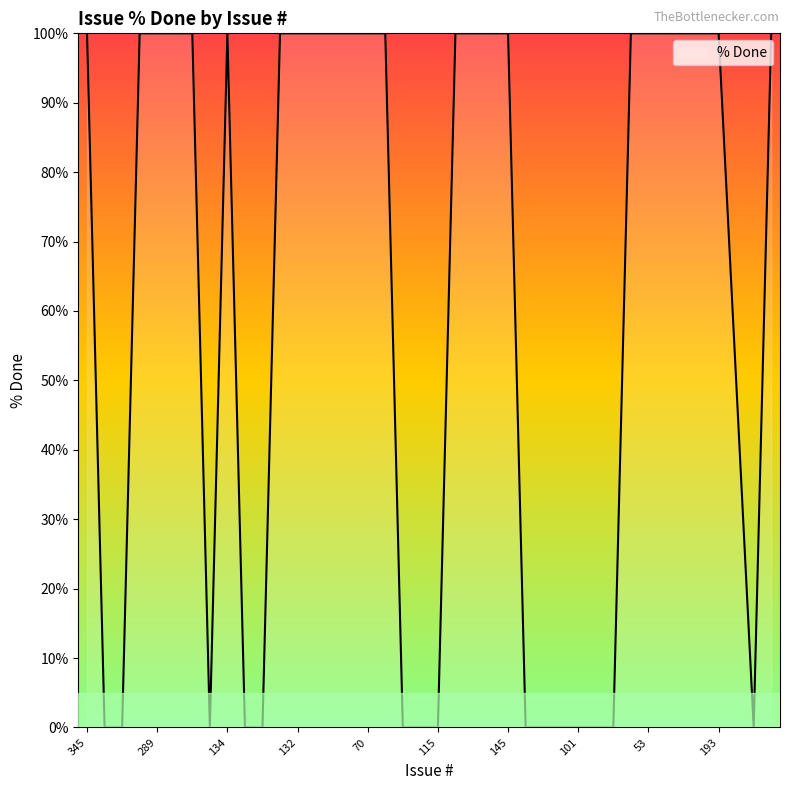

What is the difference between the maximum and minimum values?

100